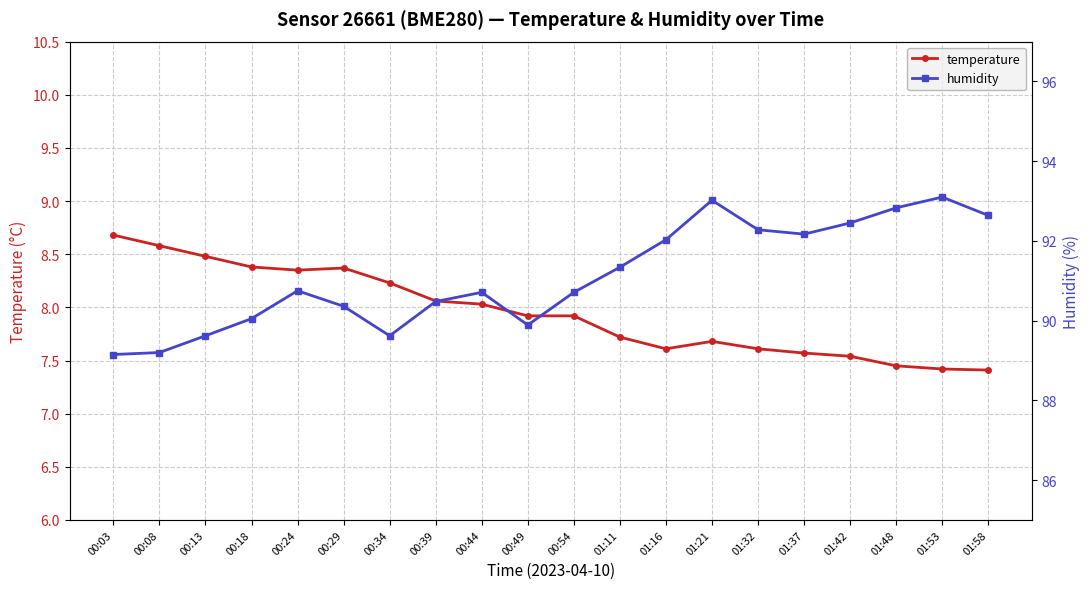

In temperature, how many points are lower than both neighbors (excluding endpoints)?

2